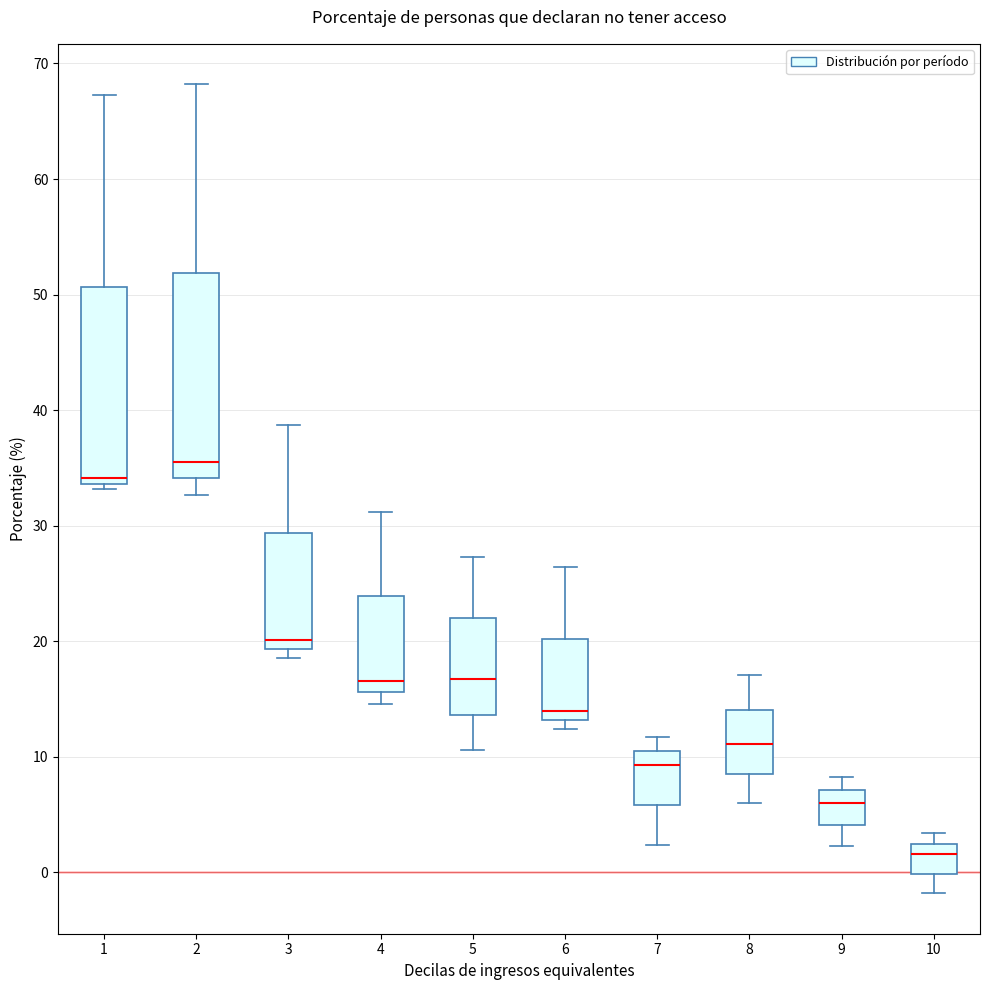

Which box's median line is the highest?

2